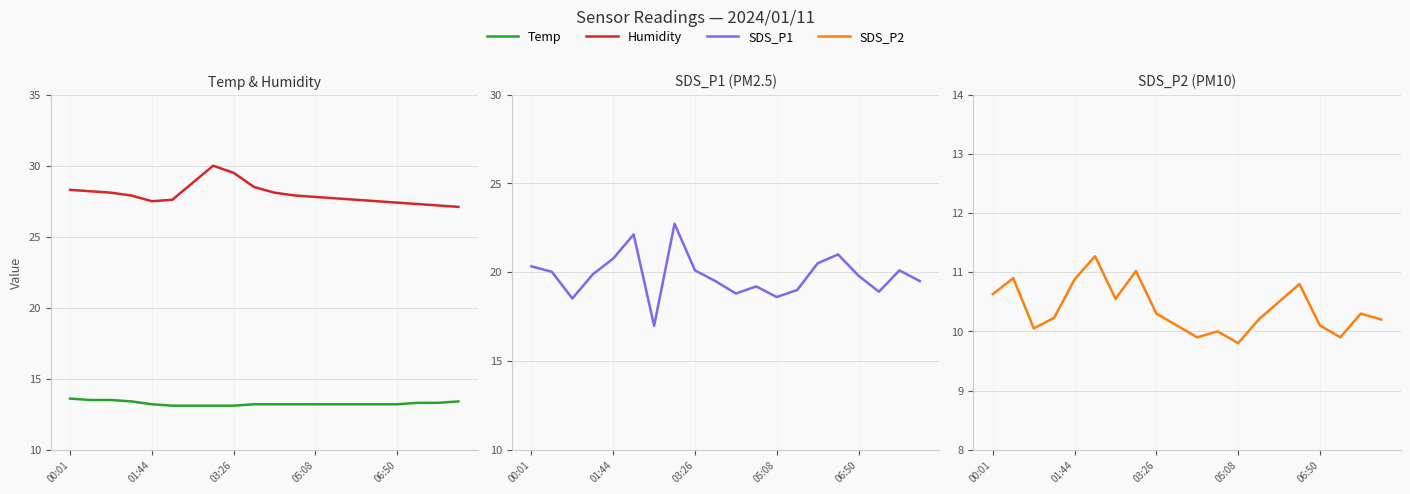

List the labels in order of SDS_P1 value, largest first.

7, 5, 15, 06:50, 14, 00:01, 8, 18, 01:44, 05:08, 16, 9, 19, 11, 13, 17, 10, 12, 03:26, 6